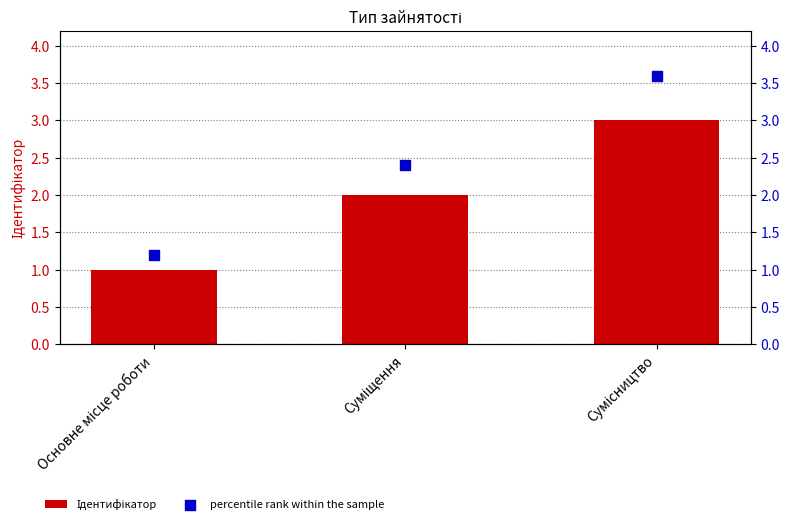

At which category is the sum across all series the highest?

Сумісництво